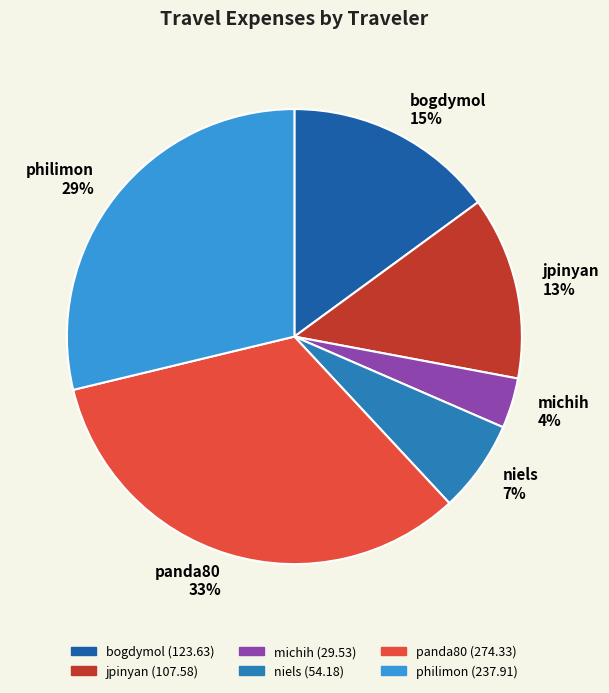

Do bogdymol and niels together represent more than half of the pie?

No